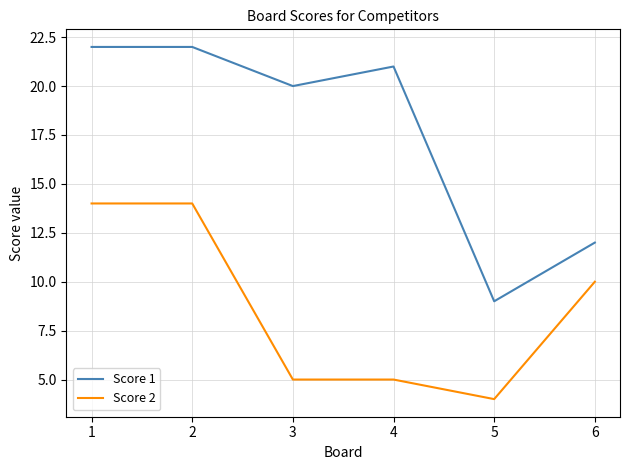

What is the highest value of the Score 1 series?

22